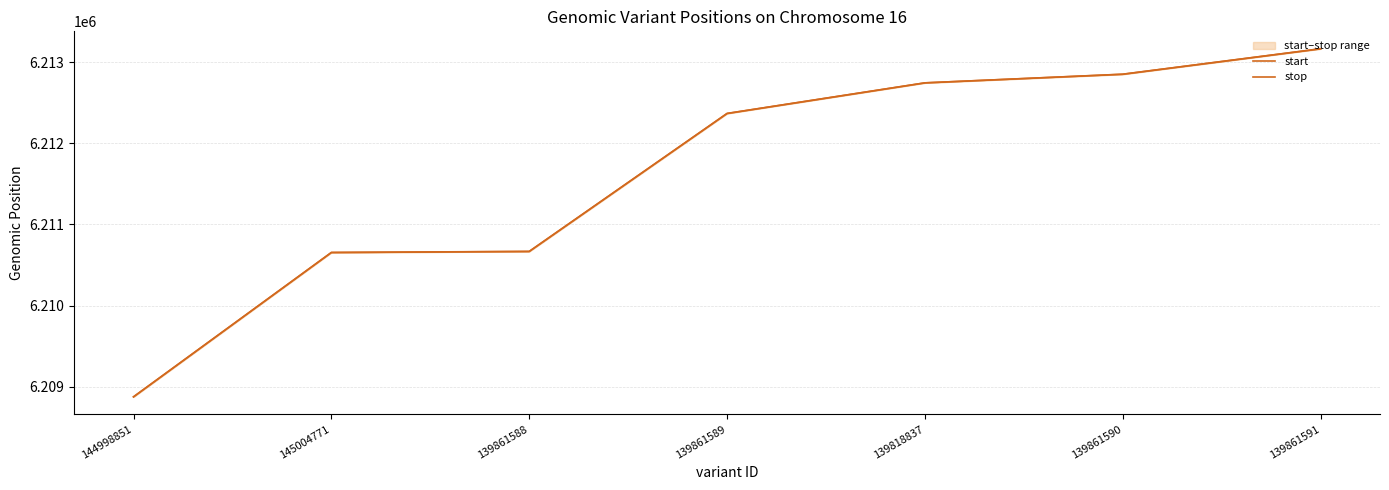

What is the value of the start point at the 1st from the left?

6208874